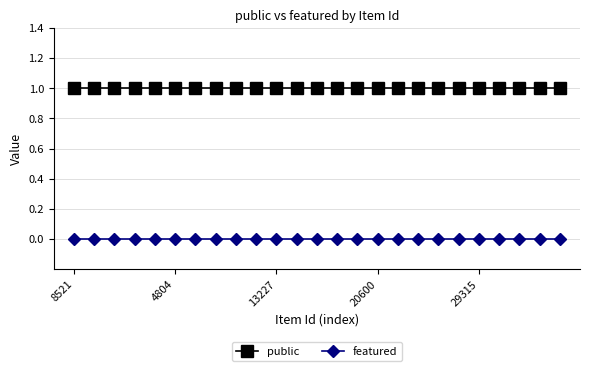

Rank the series by their average value, from lowest to highest.

featured, public